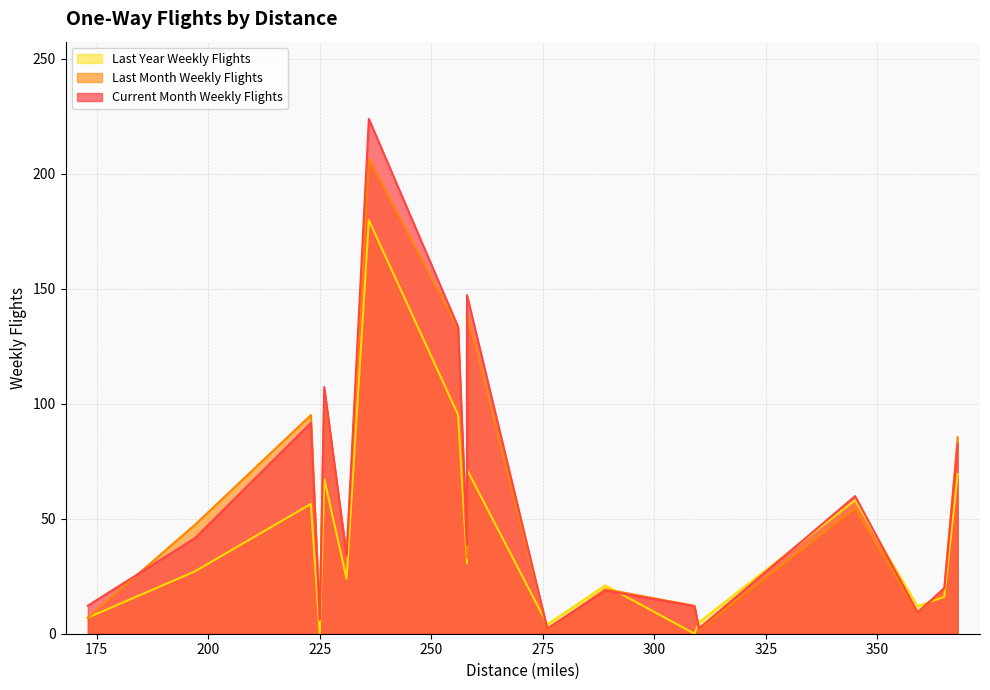

What is the value of the Last Year Weekly Flights point at the 9th from the left?

30.7